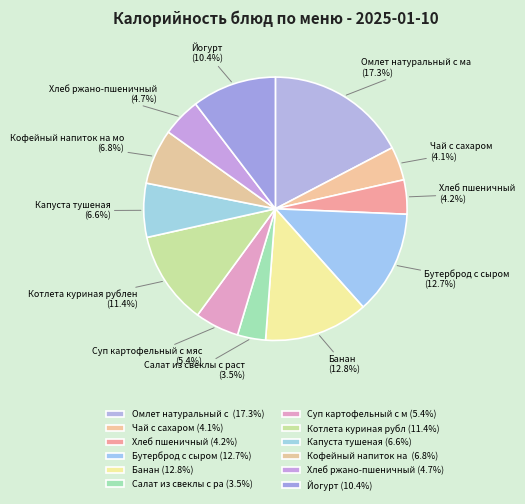

To the nearest percent, what is the average slice percentage?

8%